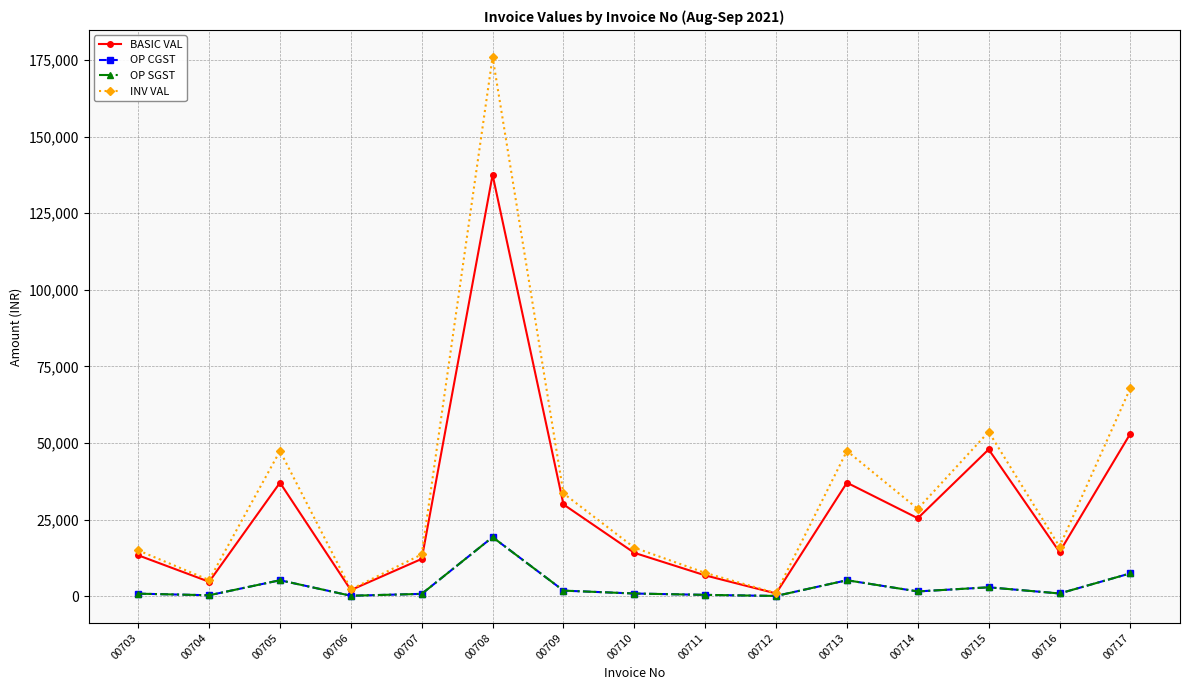

What is the value of the OP SGST point at the 3rd from the left?

5182.8